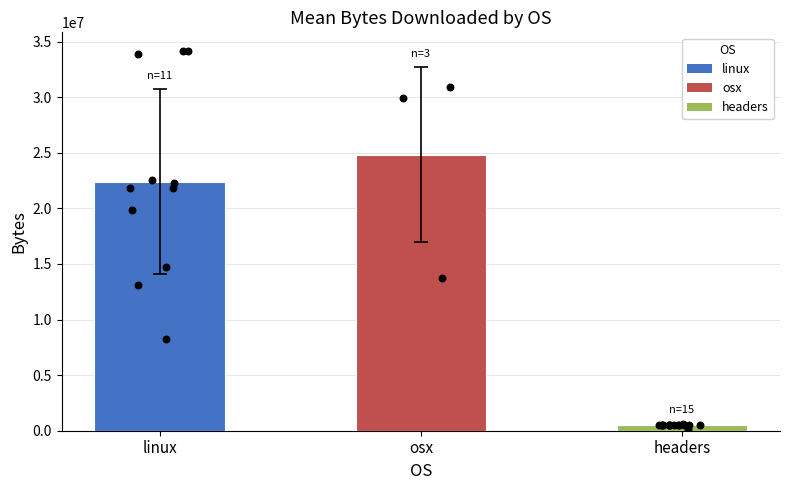

Which has a higher value, linux or osx?

osx